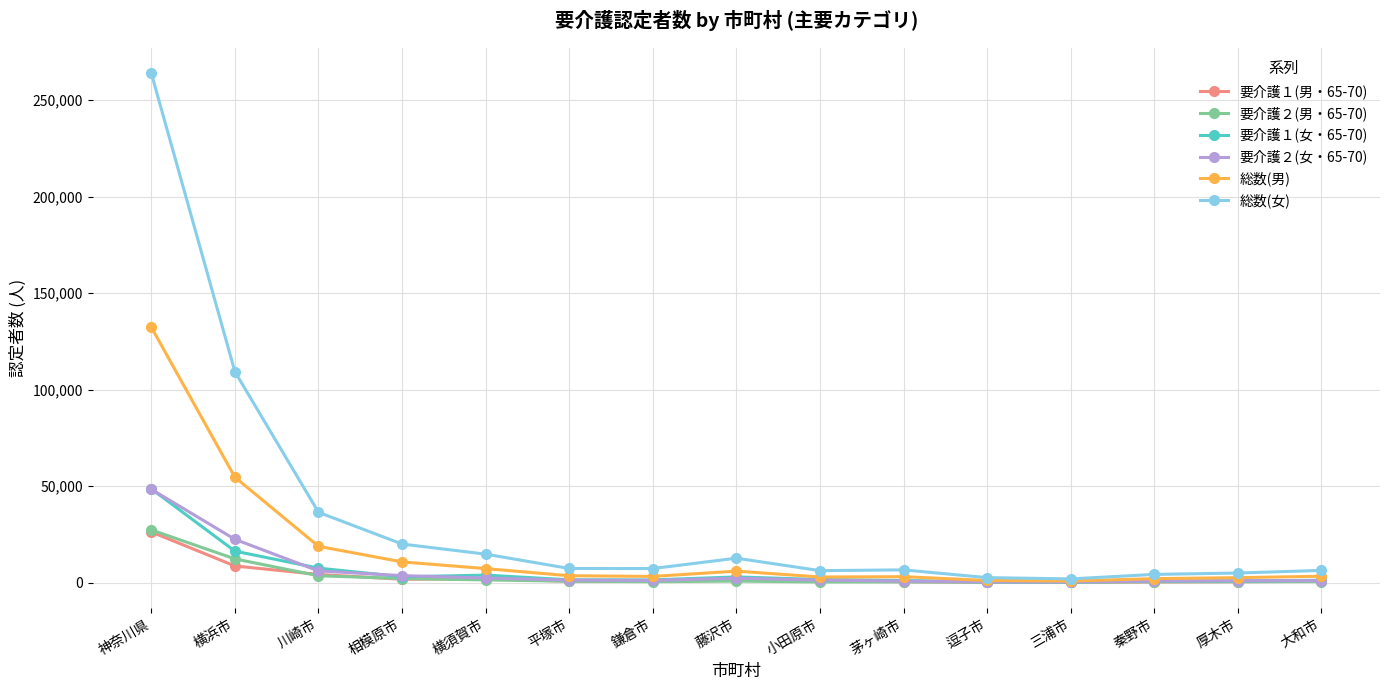

What is the sum of the 要介護１(女・65-70) values at 小田原市 and 川崎市?

9303